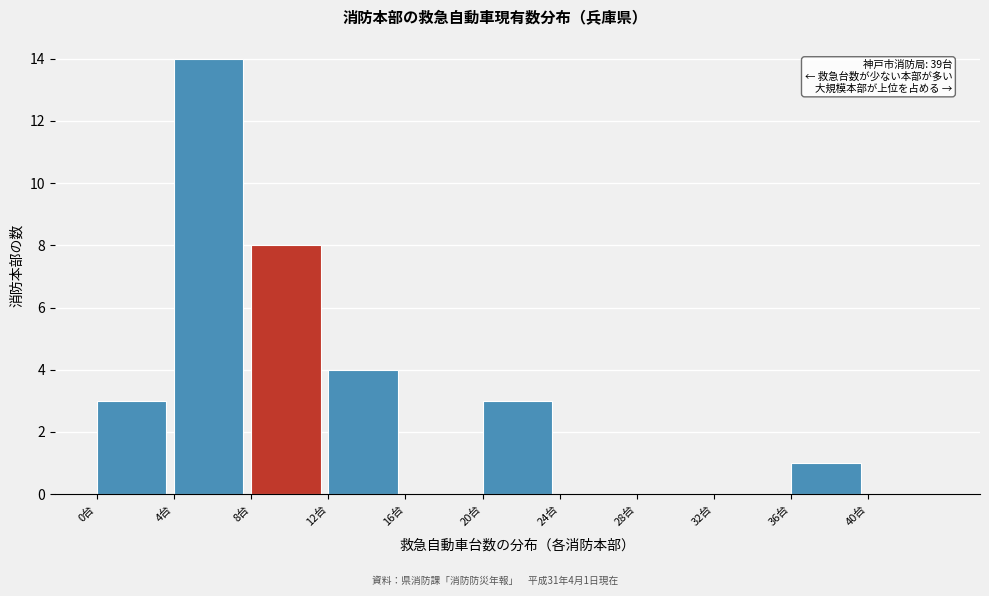

Over which range of the x-axis is the bar tallest?

4 to 8